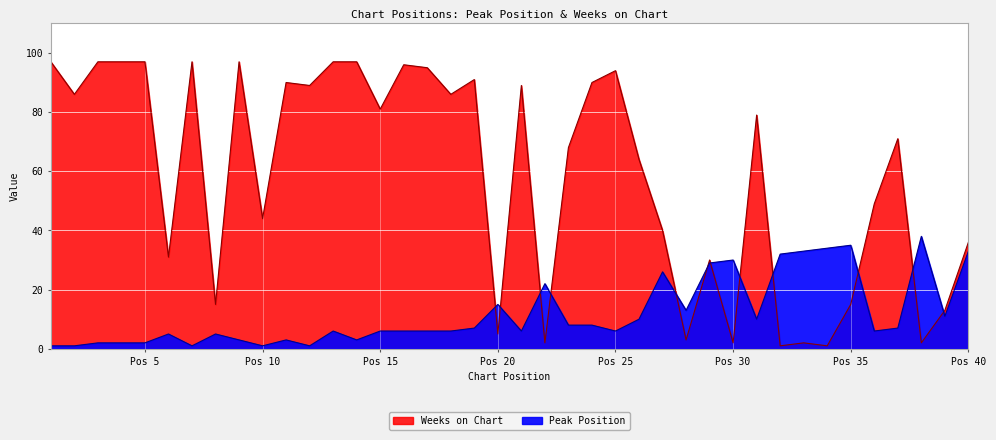

True or false: Weeks on Chart has more than 0 interior local peaks.

True